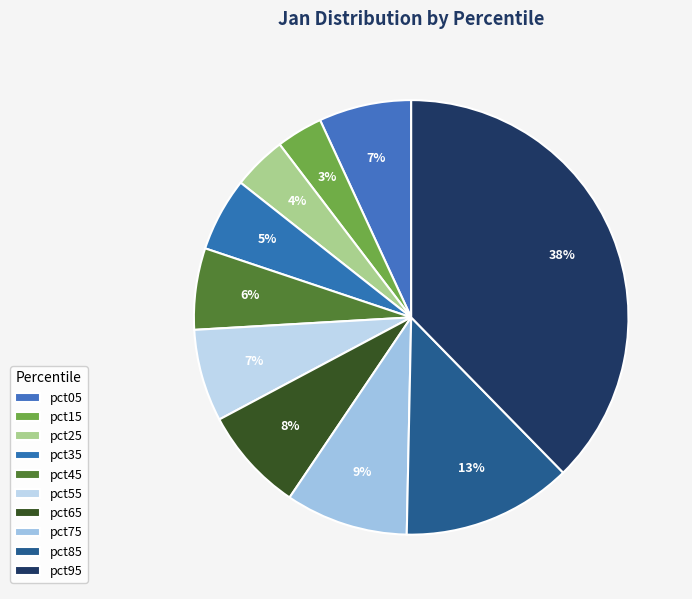

To the nearest percent, what percentage of the pie is pct45?

6%